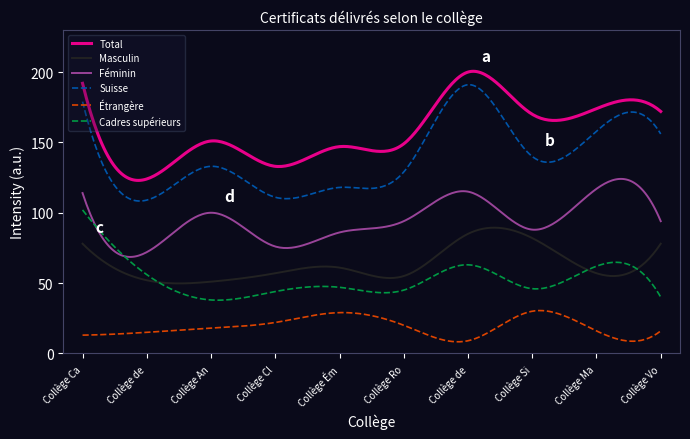

What is the highest value of the Suisse series?

191.0